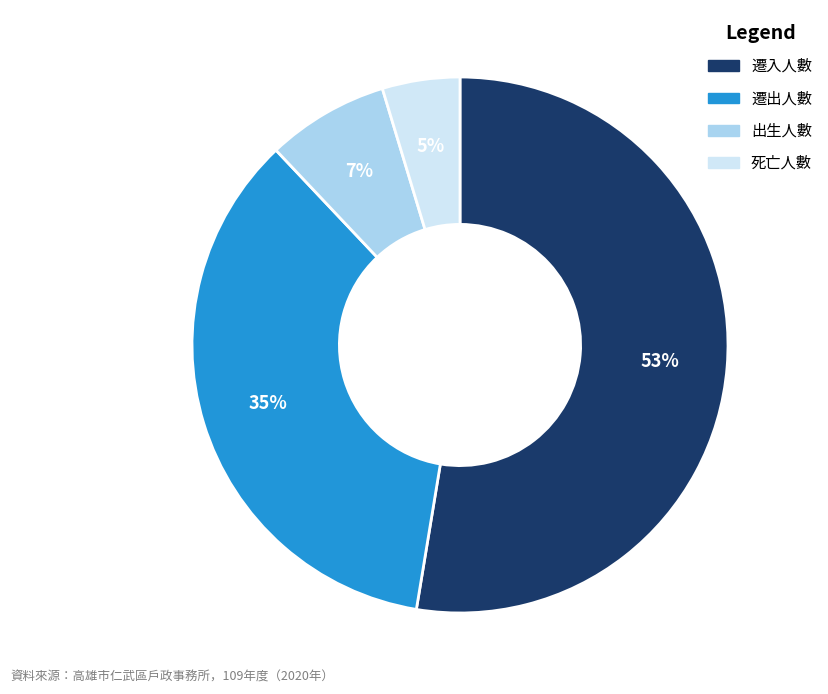

Count the number of slices in the pie.

4